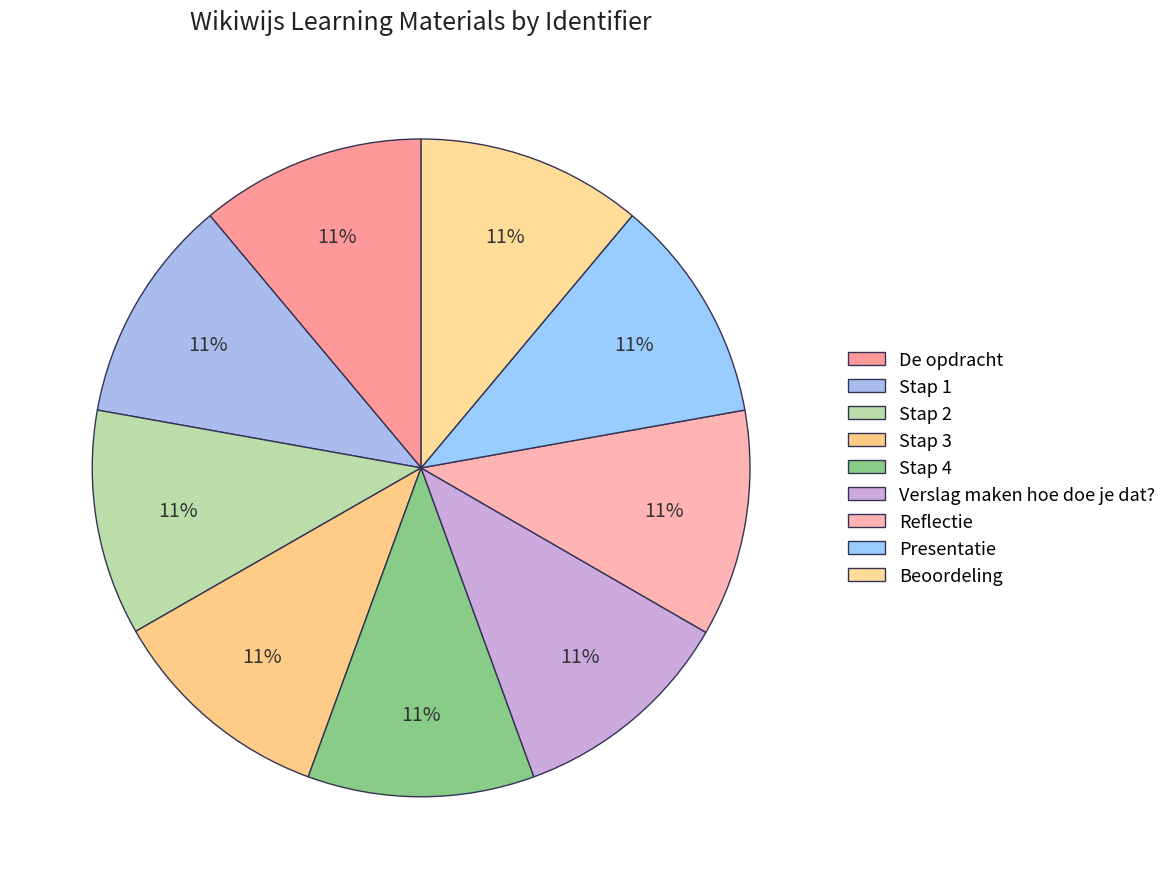

Which category has the biggest portion of the pie?

Reflectie